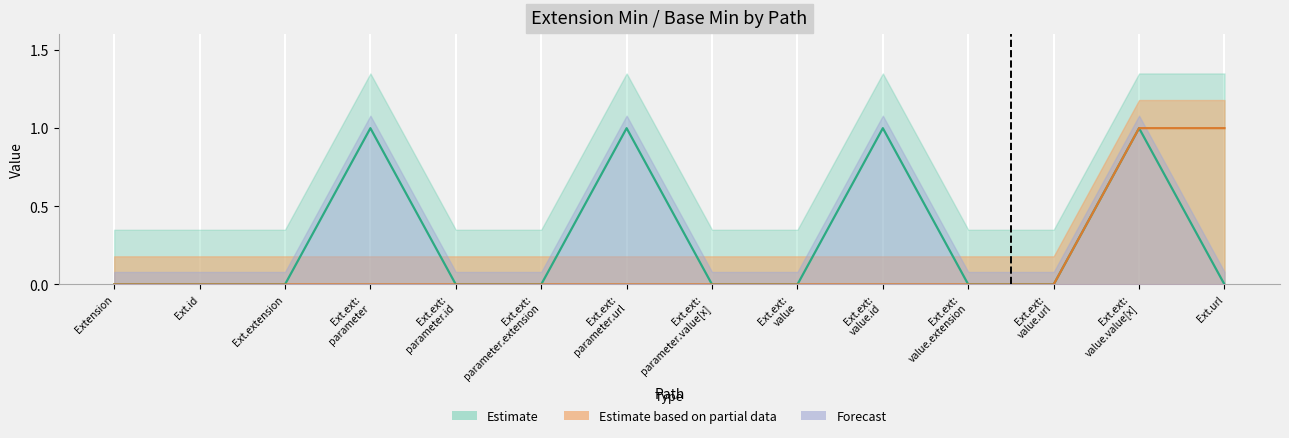

True or false: Base Min has a value of 0 at Ext.ext: value.

False